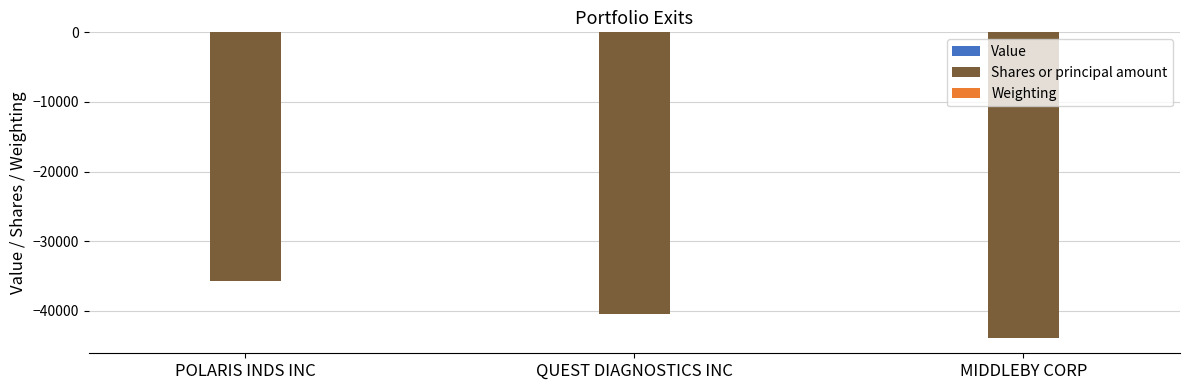

Are the bars horizontal?

No